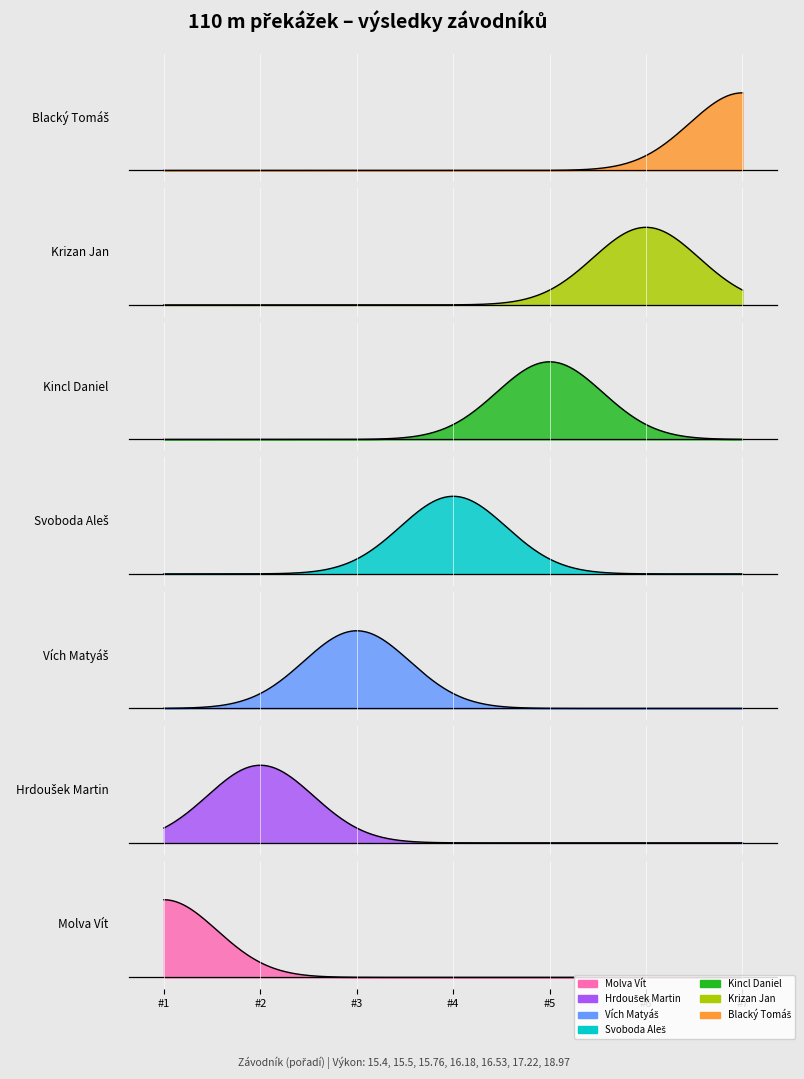

What is the lowest value of the Pořadí series?

1.0